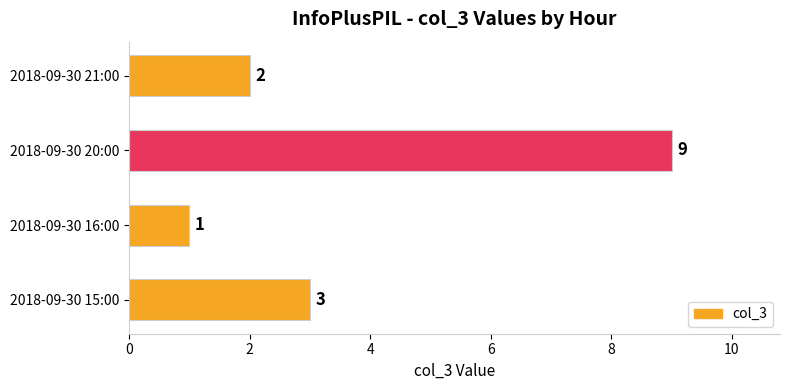

True or false: the data shows 9 at 2018-09-30 20:00.

True